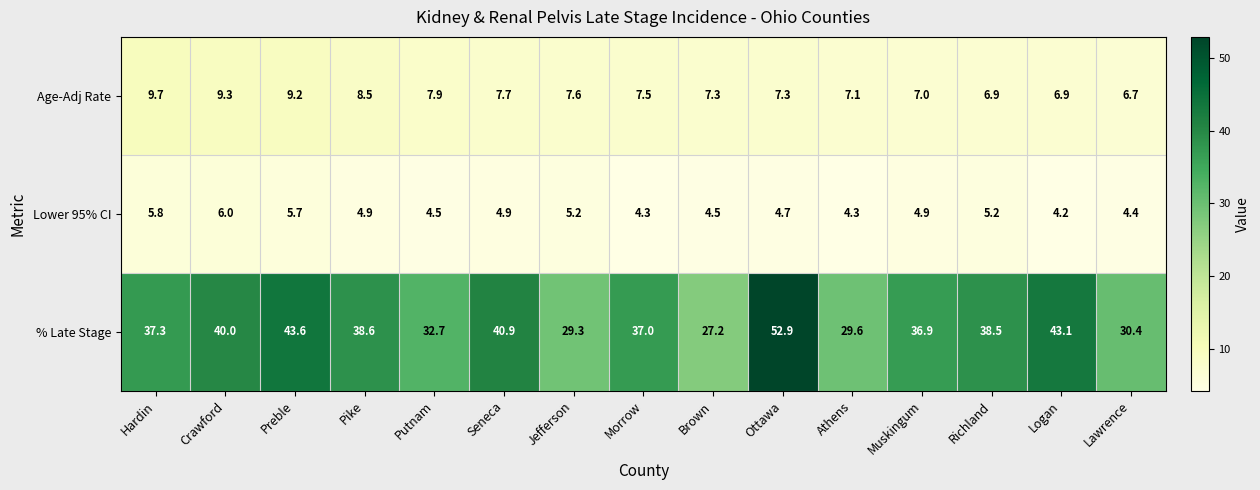

Which category has the lowest value in the Lower 95% CI series?

Logan